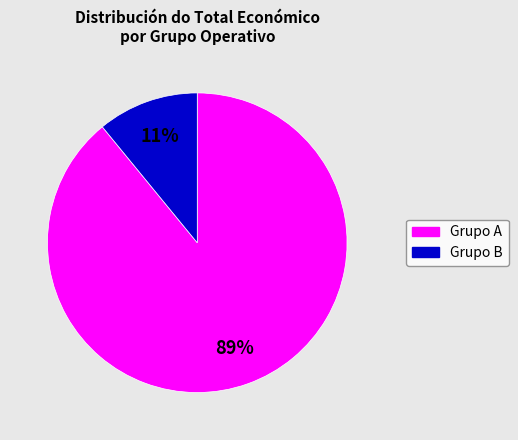

To the nearest percent, what is the average slice percentage?

50%